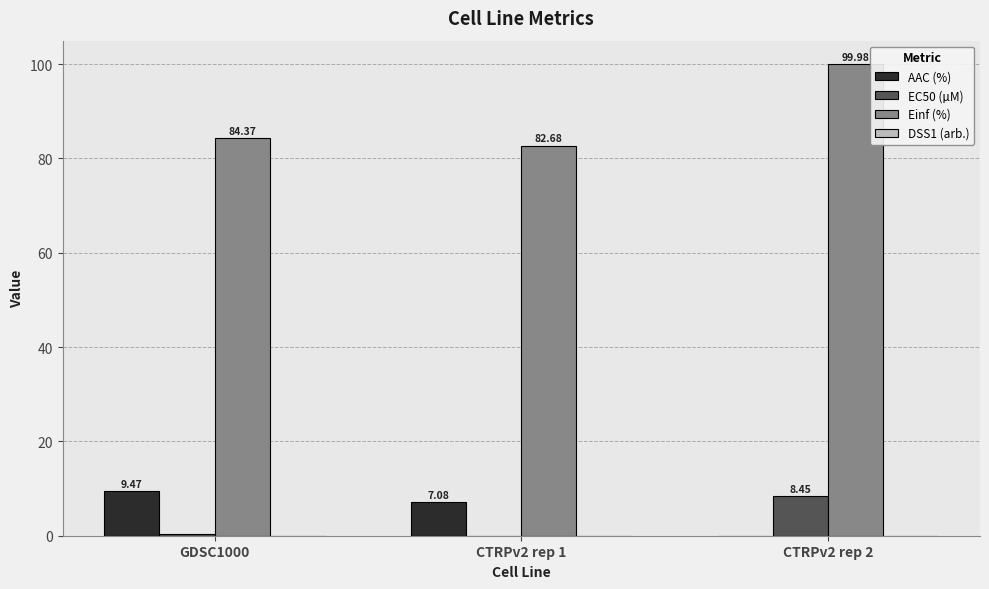

Where is AAC (%) nearest to the value 4?

CTRPv2 rep 1